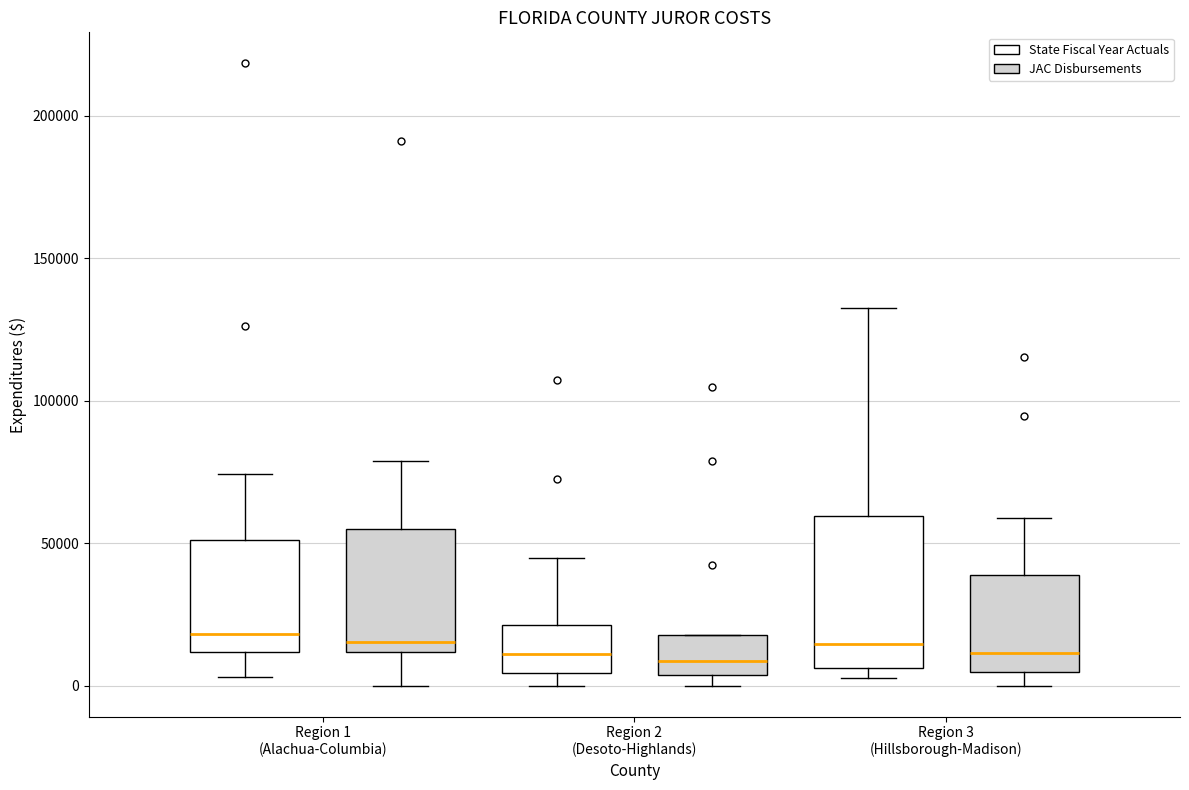

Comparing the boxes themselves (not the whiskers), which one is the tallest?

Region 3 (Hillsborough-Madison) (State Fiscal Year Actuals)